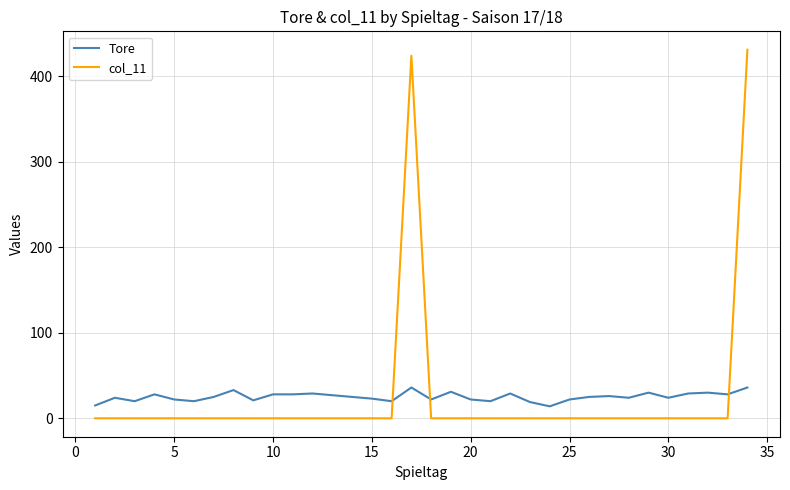

Rank the series by their maximum value, from highest to lowest.

col_11, Tore